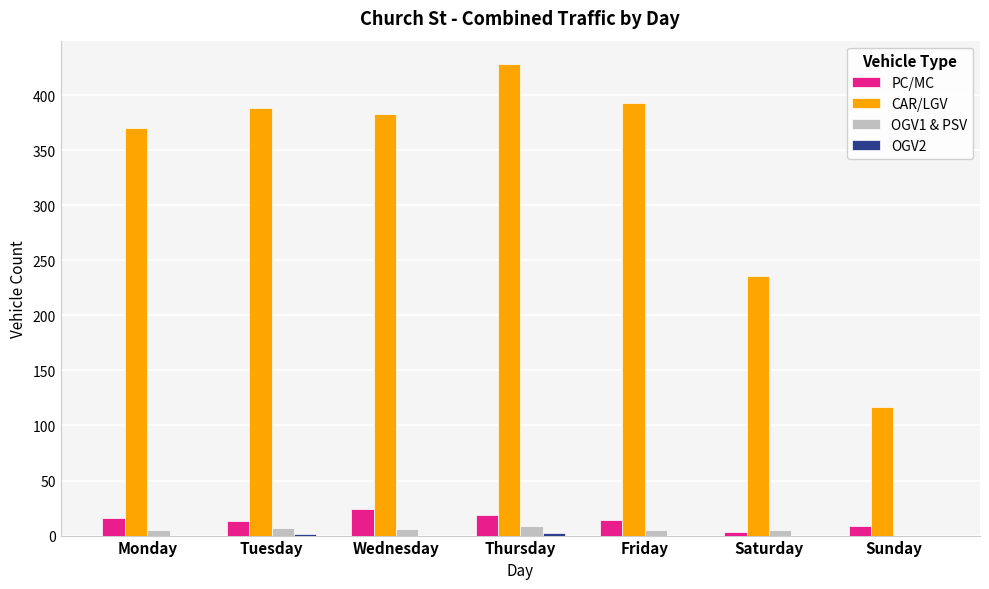

Which category has the highest value across all series?

Thursday